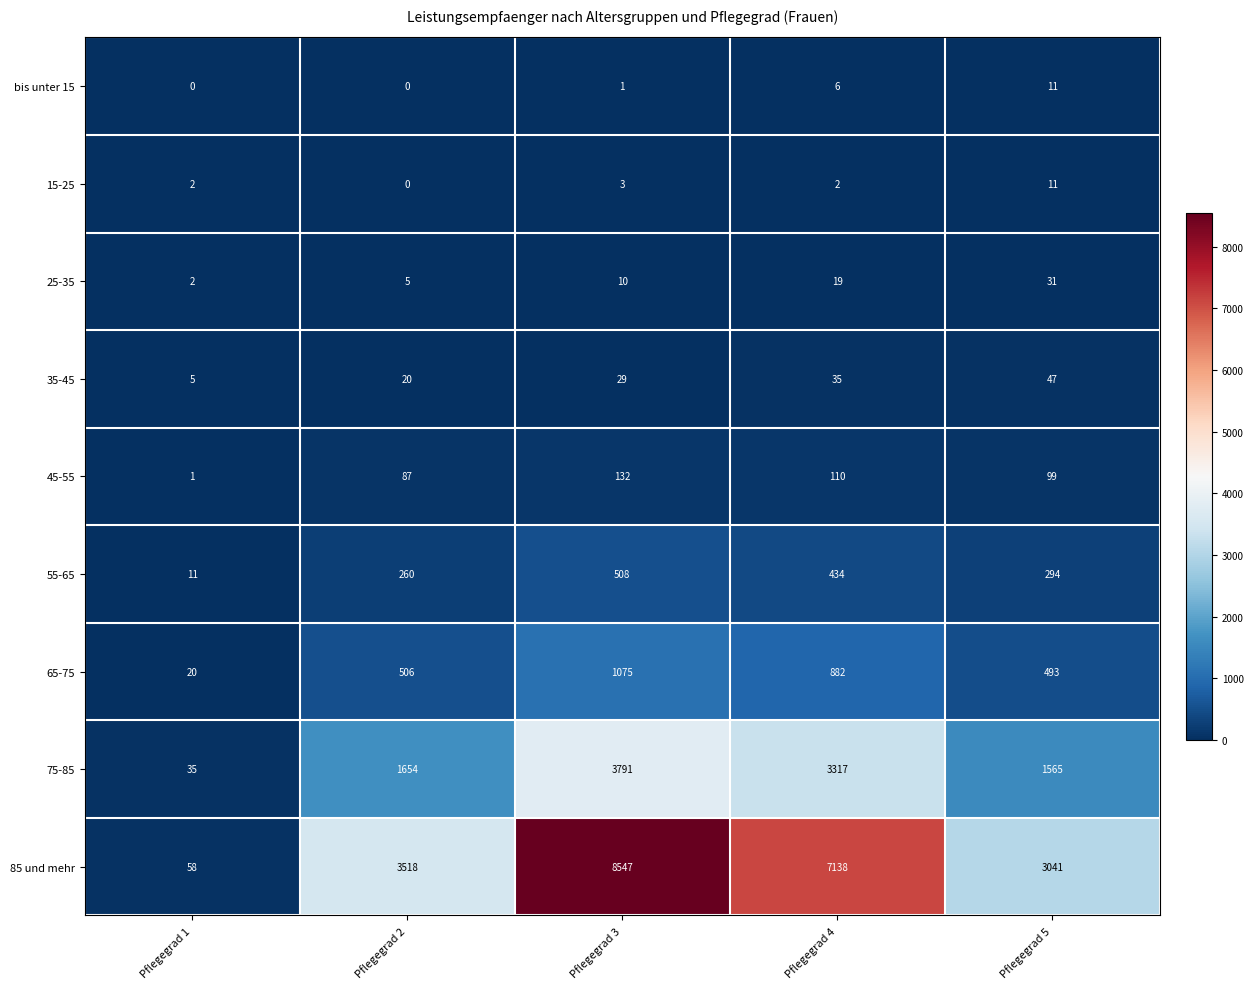

The value of 35-45 at Pflegegrad 3 is 29. True or false?

True